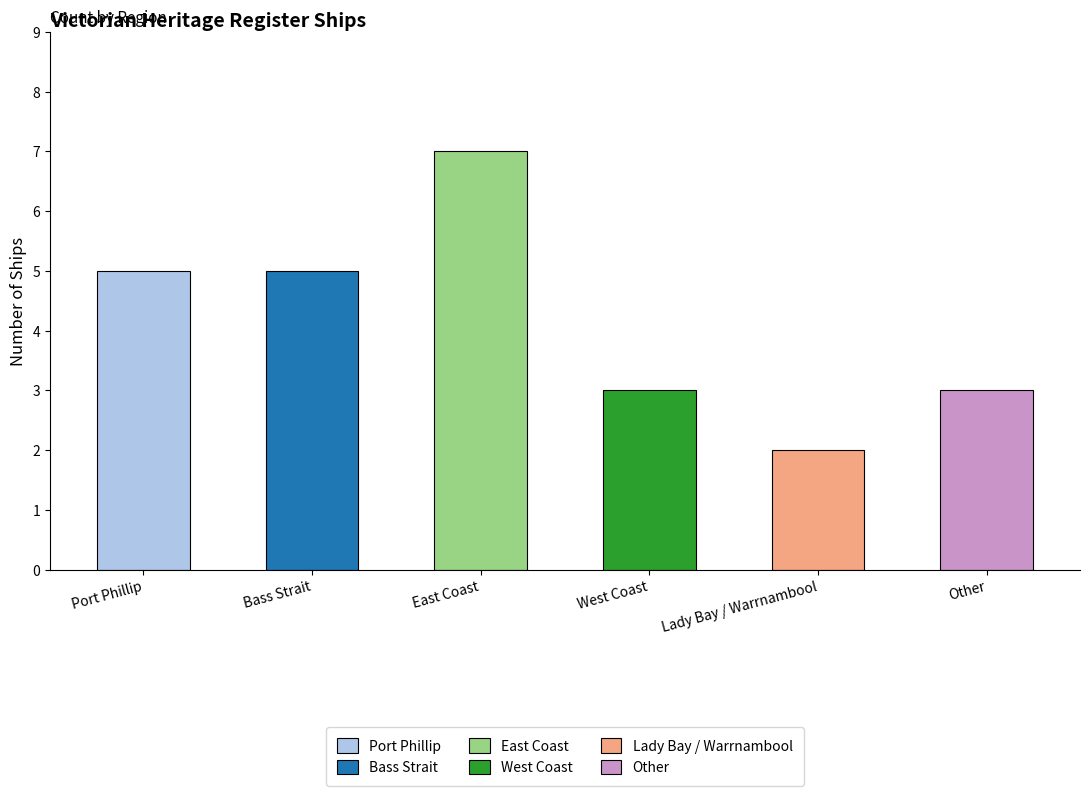

Reading right to left, list all the values displayed in this chart.

3	2	3	7	5	5